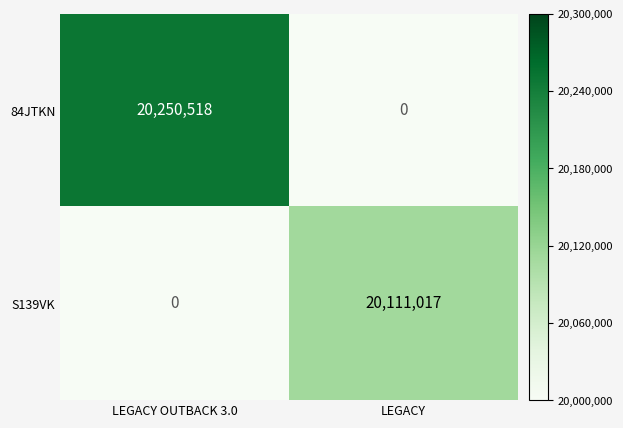

List the series in order of their overall mean, lowest first.

S139VK, 84JTKN